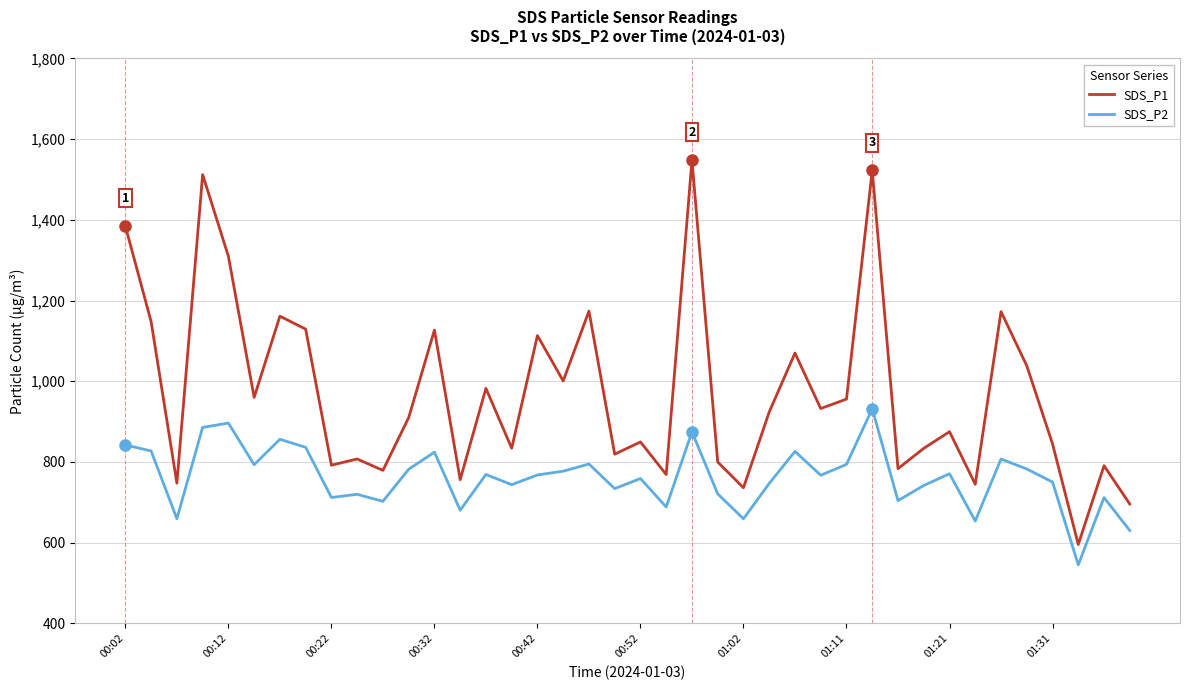

True or false: SDS_P2 has more than 0 points higher than both neighbors.

True